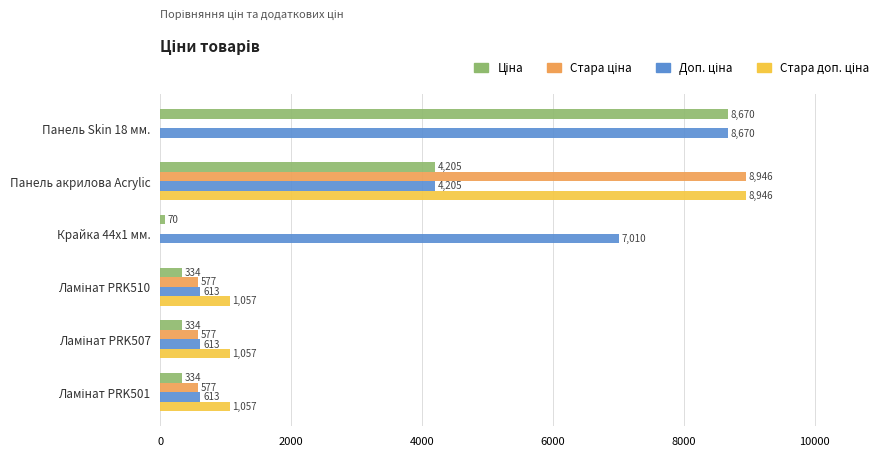

At which category is the sum across all series the highest?

Панель акрилова Acrylic